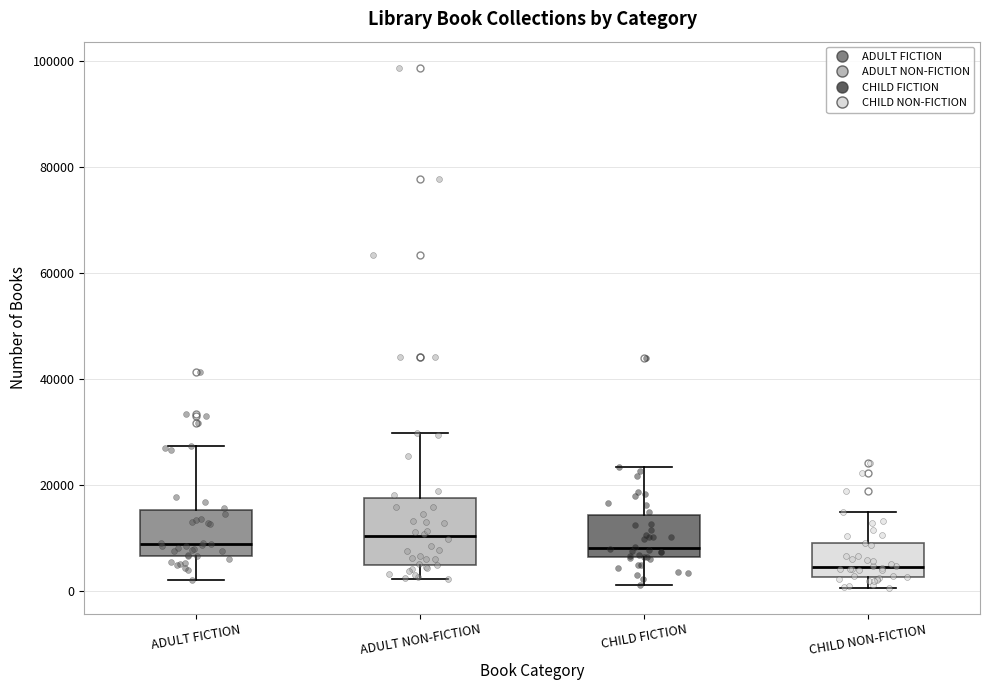

Reading left to right, read every box against the y-axis: the position of its median line, the range the box covers, and the ends of its whiskers. The values are not printed on the chart, so give them approximately, as read against the axis.

ADULT FICTION: median 8000, box 6000 to 16000, whiskers 2000 to 28000
ADULT NON-FICTION: median 10000, box 6000 to 18000, whiskers 2000 to 30000
CHILD FICTION: median 8000, box 6000 to 14000, whiskers 2000 to 24000
CHILD NON-FICTION: median 4000, box 2000 to 10000, whiskers 0 to 14000